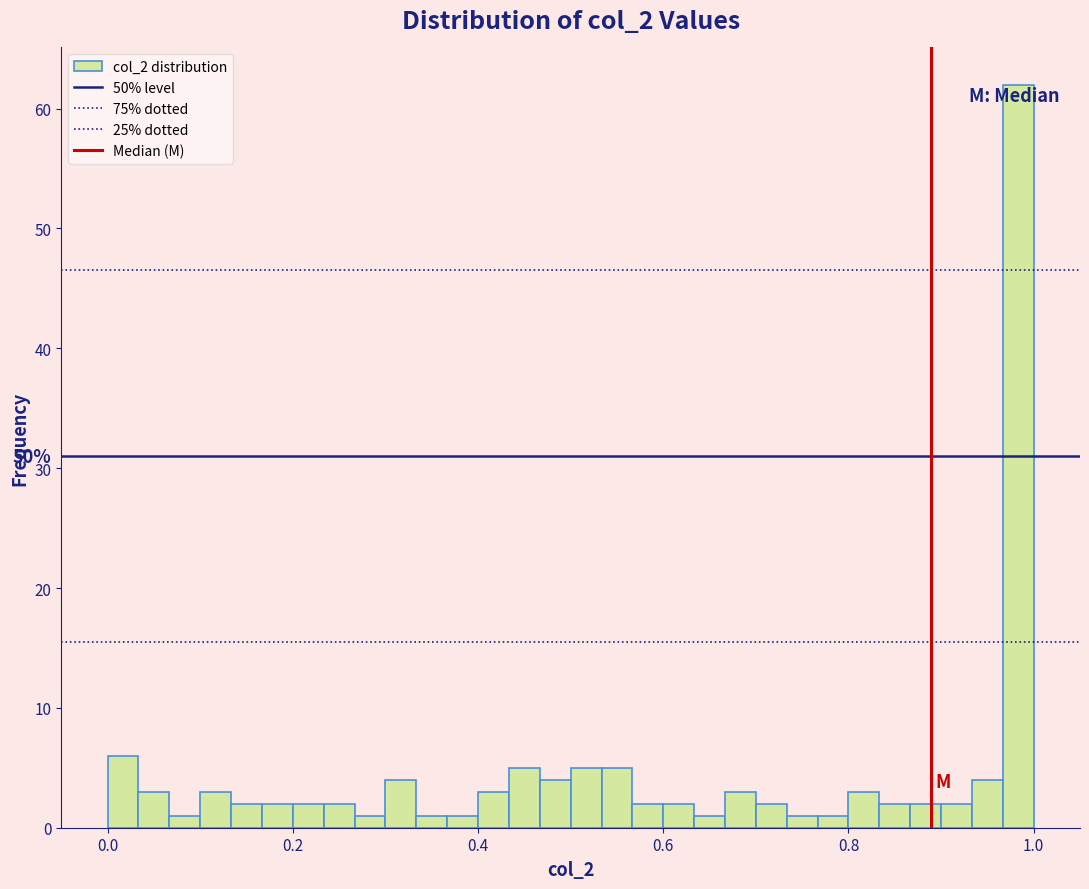

Around what value on the x-axis is the tallest bar? Give the approximate position of its centre, as read against the axis.

0.98